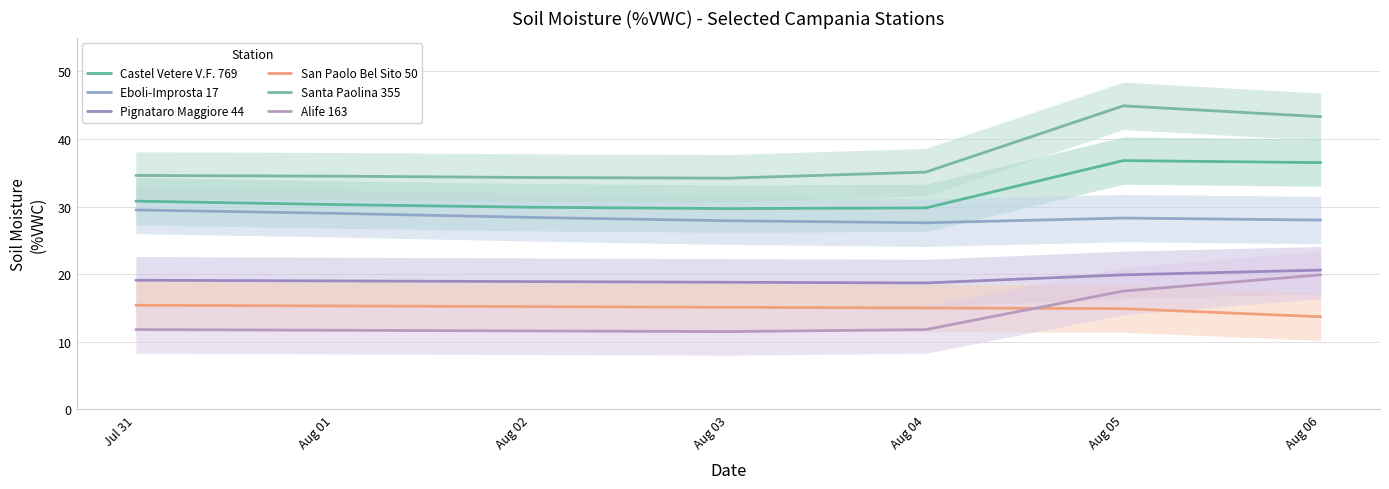

Count the number of categories in the chart.

7